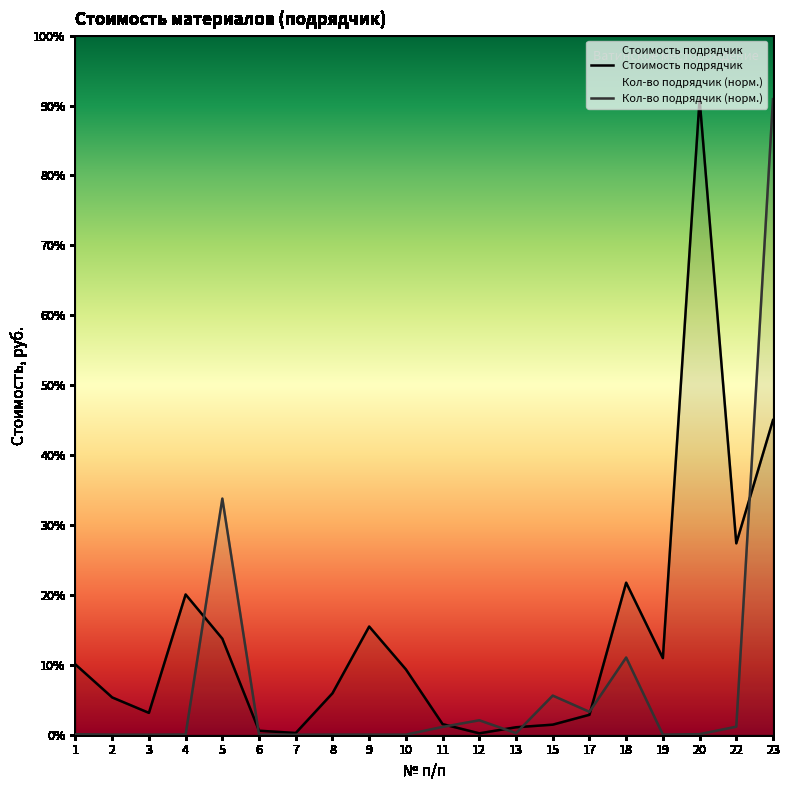

What is the sum of all Стоимость подрядчик values?

11571.0